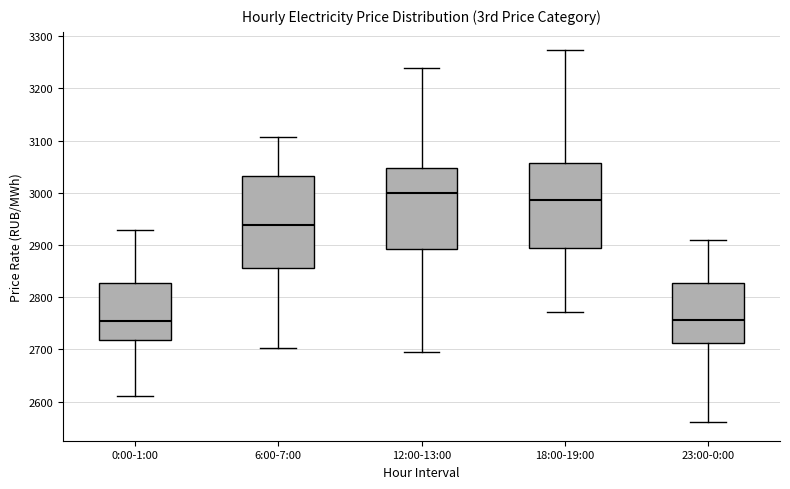

Reading left to right, transcribe this box plot: for each box, give where its median line is, the range the box spans, and where its two whiskers end, as read against the y-axis. The values are not printed on the chart, so give them approximately, as read against the axis.

0:00-1:00: median 2750, box 2720 to 2830, whiskers 2610 to 2930
6:00-7:00: median 2940, box 2860 to 3030, whiskers 2700 to 3110
12:00-13:00: median 3000, box 2890 to 3050, whiskers 2700 to 3240
18:00-19:00: median 2990, box 2890 to 3060, whiskers 2770 to 3270
23:00-0:00: median 2760, box 2710 to 2830, whiskers 2560 to 2910